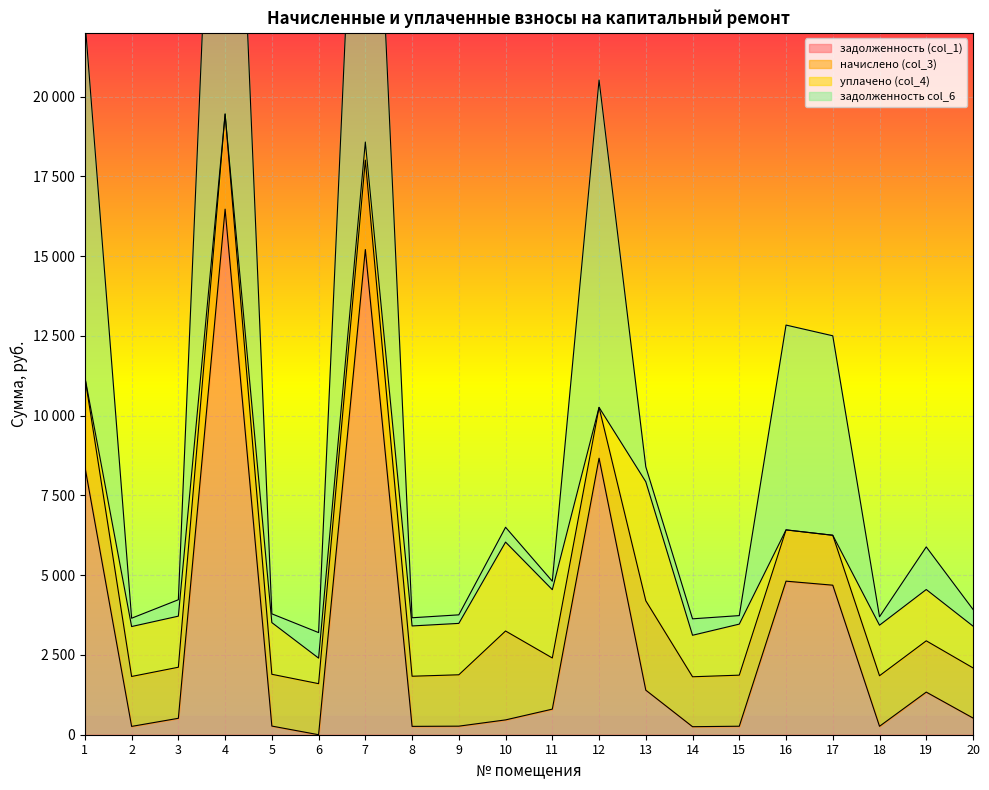

What is the value of the задолженность (col_1) point at the 20th from the left?

523.5